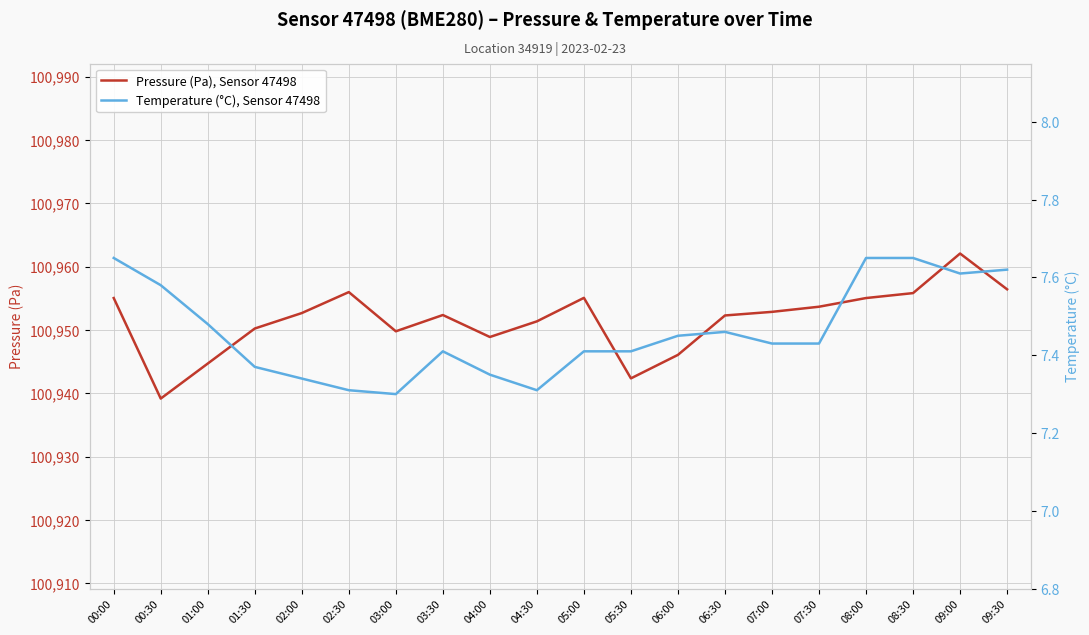

Which category has the highest value across all series?

09:00